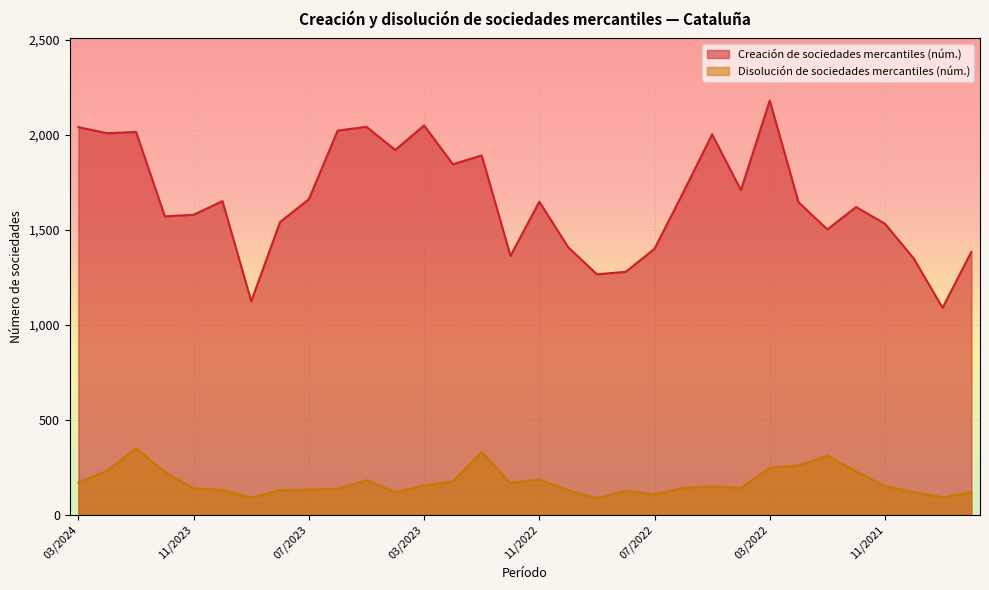

List the labels in order of Creación de sociedades mercantiles (núm.) value, smallest first.

09/2021, 09/2023, 09/2022, 08/2022, 10/2021, 12/2022, 08/2021, 07/2022, 10/2022, 01/2022, 11/2021, 08/2023, 12/2023, 11/2023, 12/2021, 02/2022, 11/2022, 10/2023, 07/2023, 06/2022, 04/2022, 02/2023, 01/2023, 04/2023, 05/2022, 02/2024, 01/2024, 06/2023, 03/2024, 05/2023, 03/2023, 03/2022